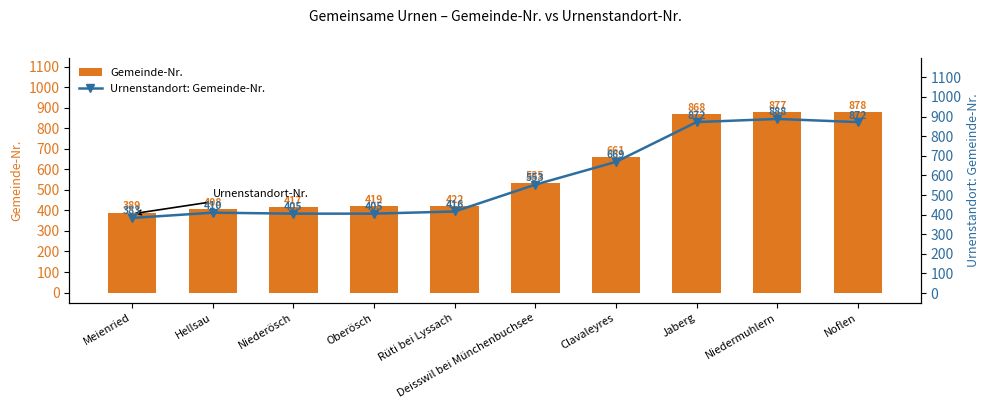

What is the maximum value for Gemeinde-Nr.?

878